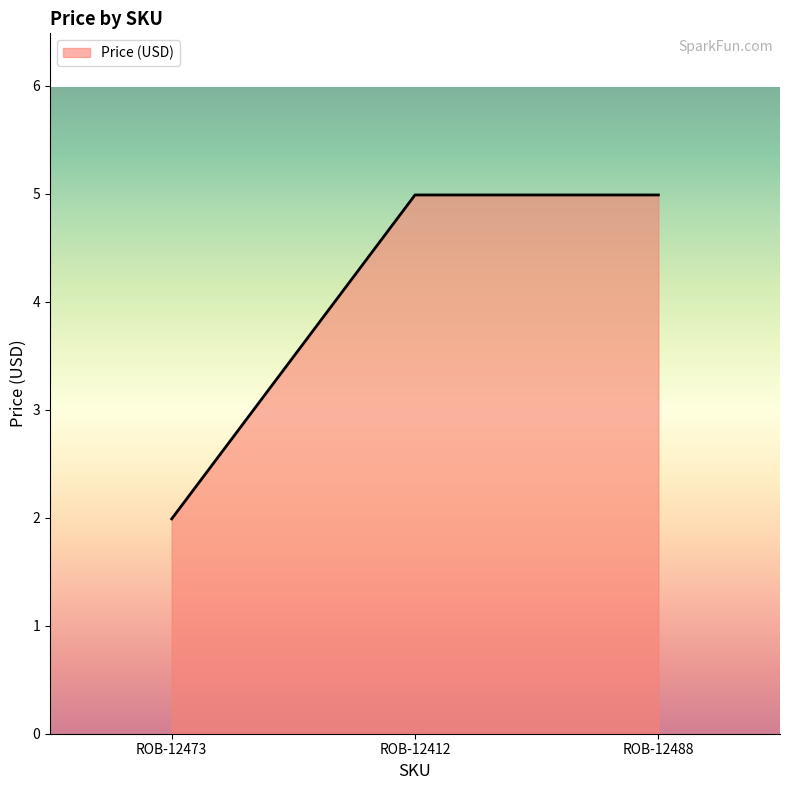

How many lines are shown in the chart?

1